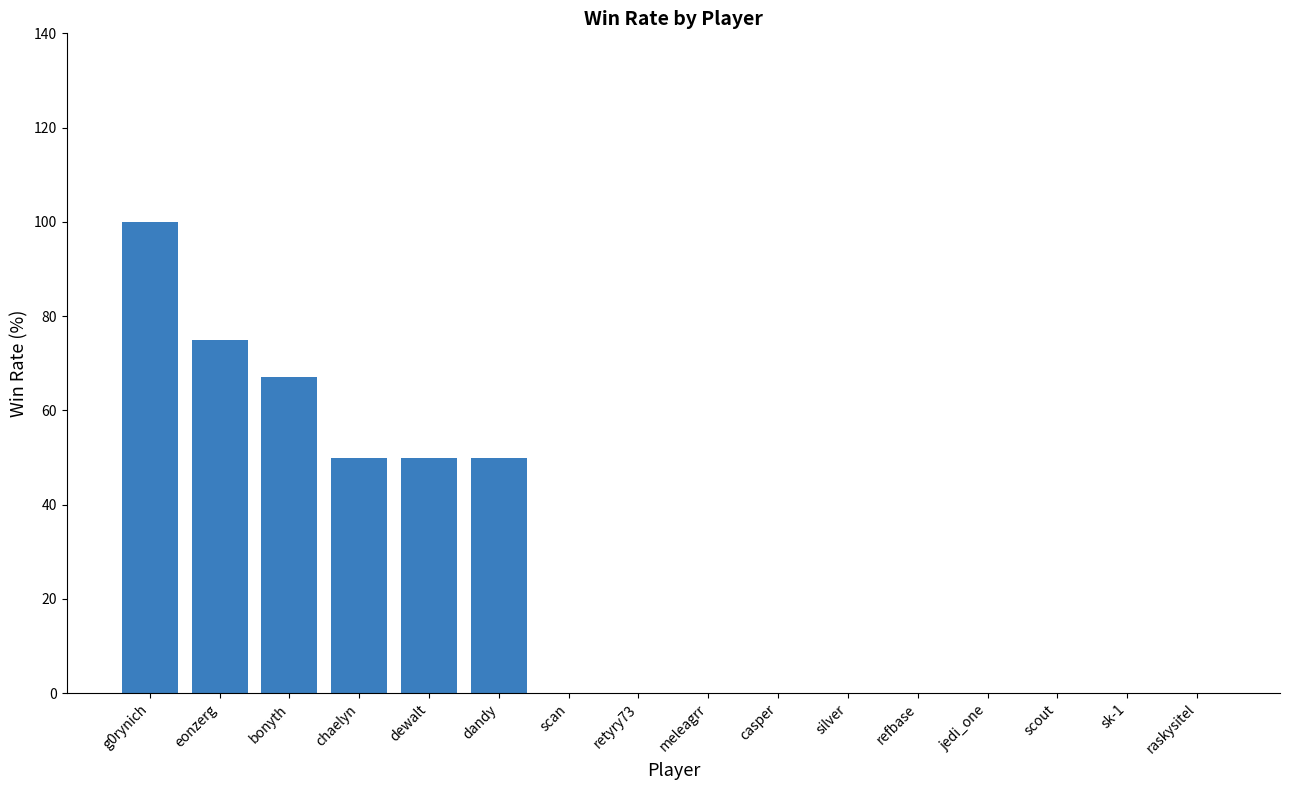

Which category has the highest value across all series?

g0rynich